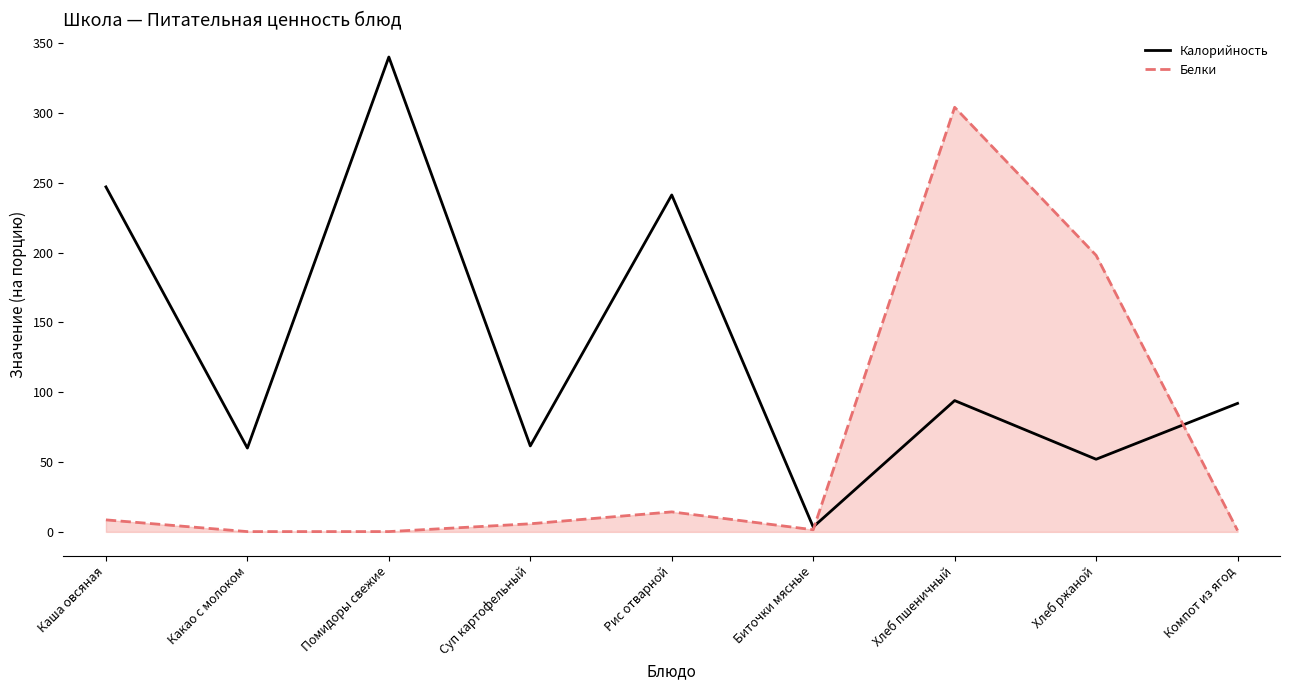

Which series has the largest range (max minus min)?

Калорийность